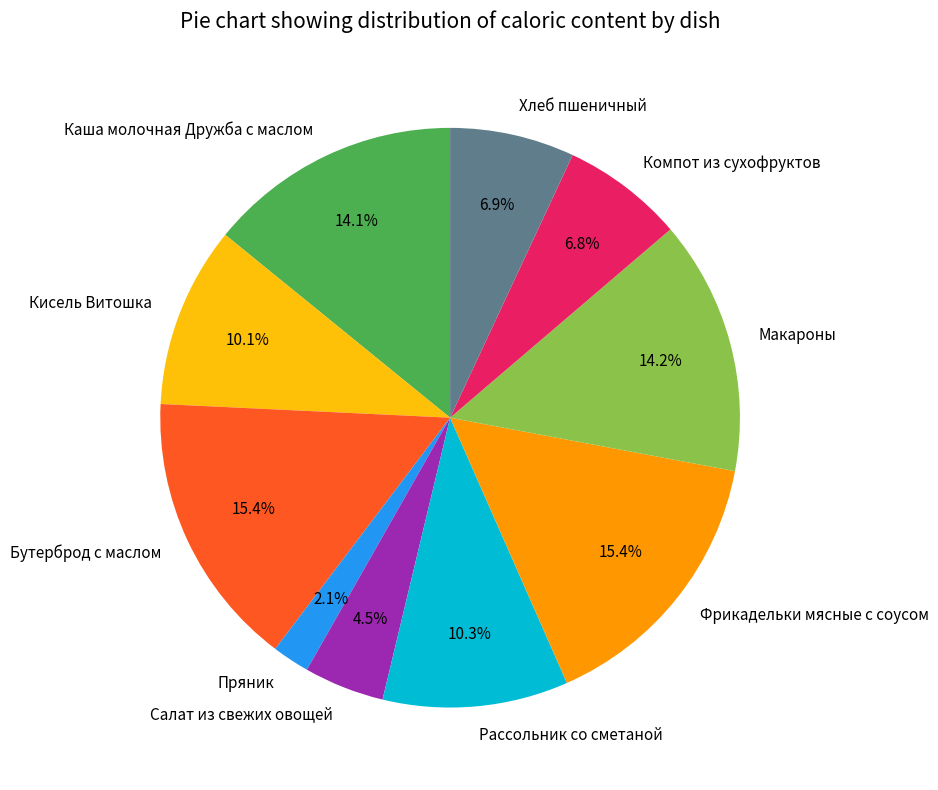

Is it true that Бутерброд с маслом is 6% of the pie?

False